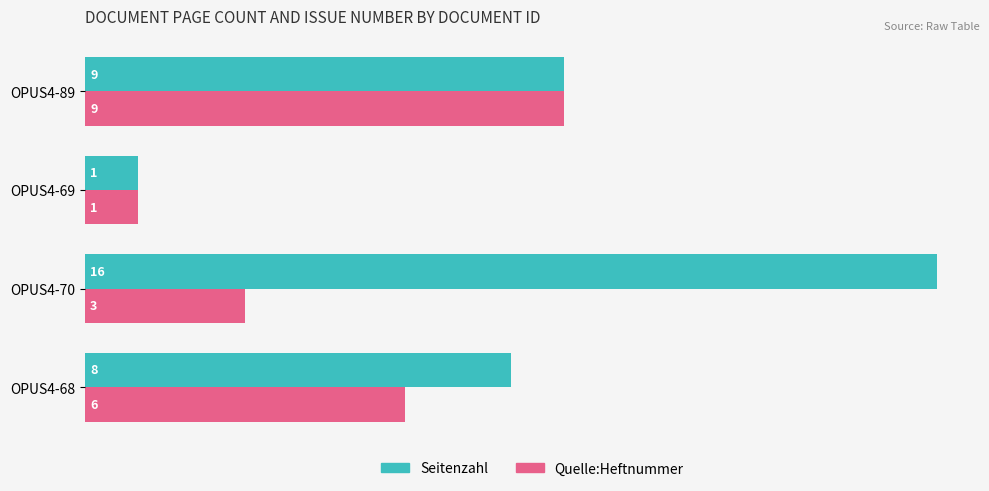

At which label does Quelle:Heftnummer reach its peak?

OPUS4-89